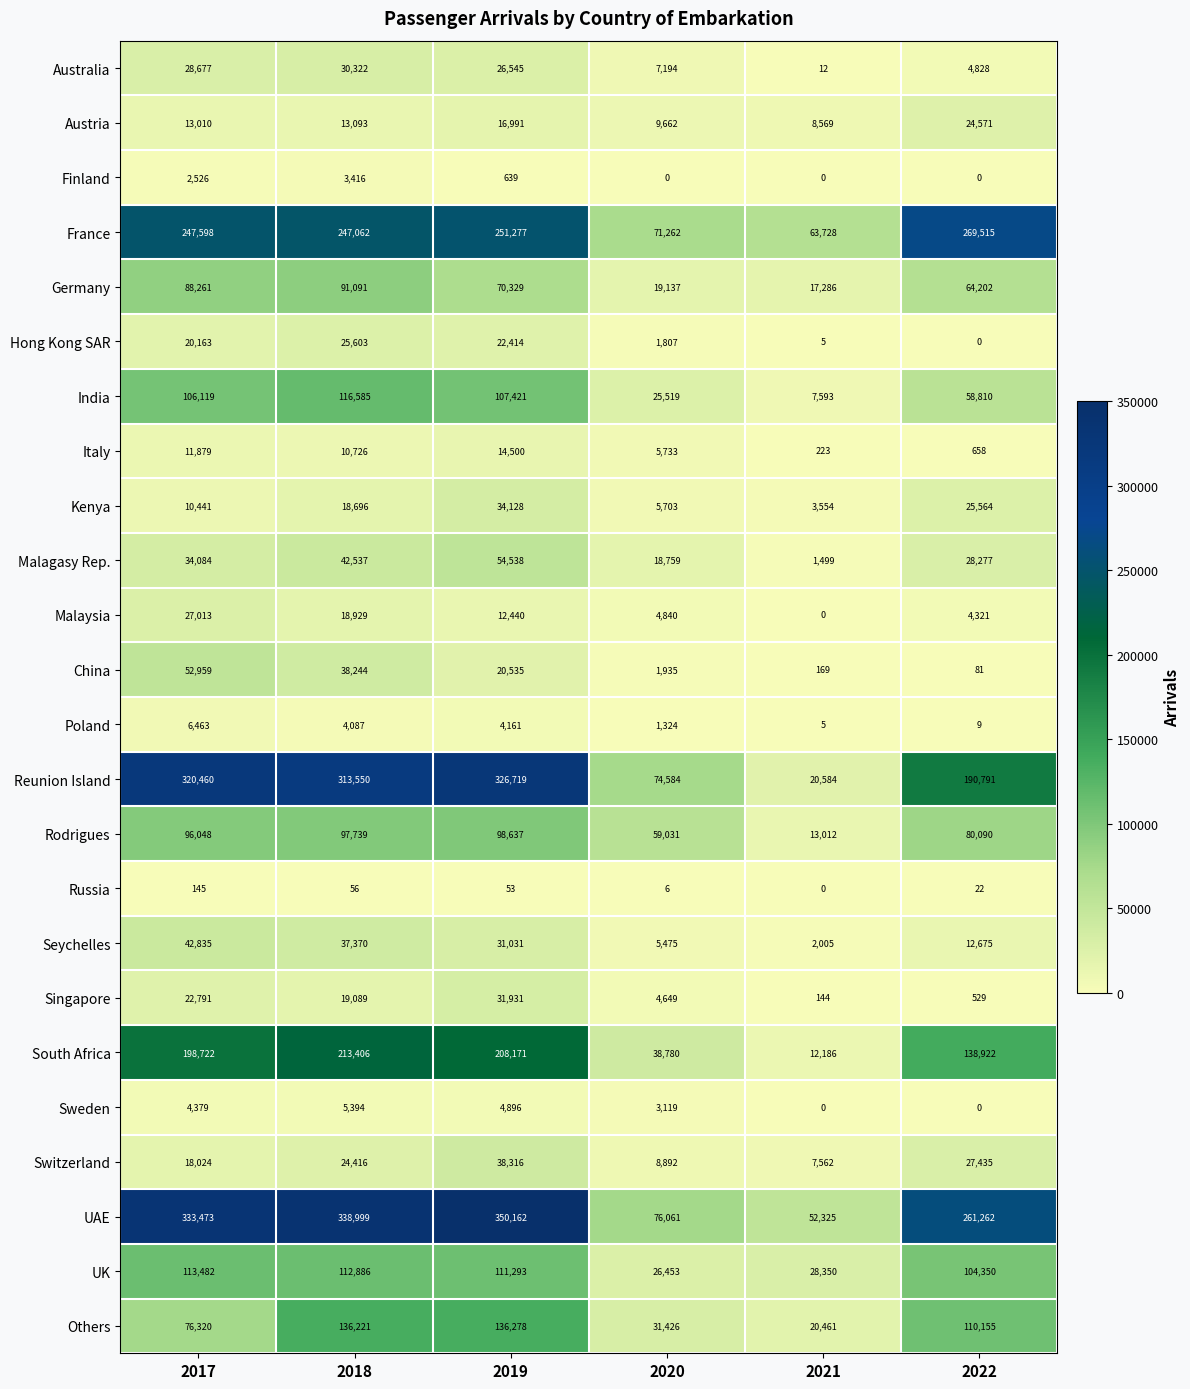

True or false: Switzerland has a value of 8892 at 2020.

True